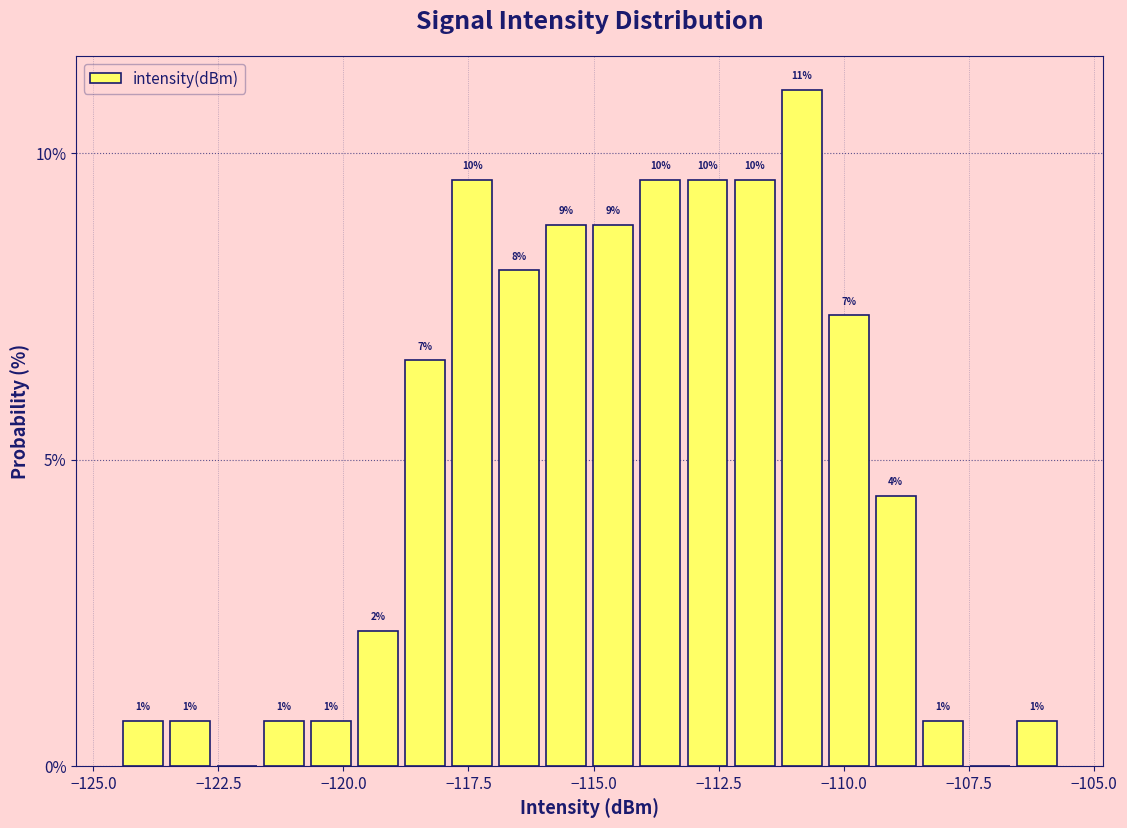

Around what value on the x-axis is the tallest bar? Give the approximate position of its centre, as read against the axis.

-111.0